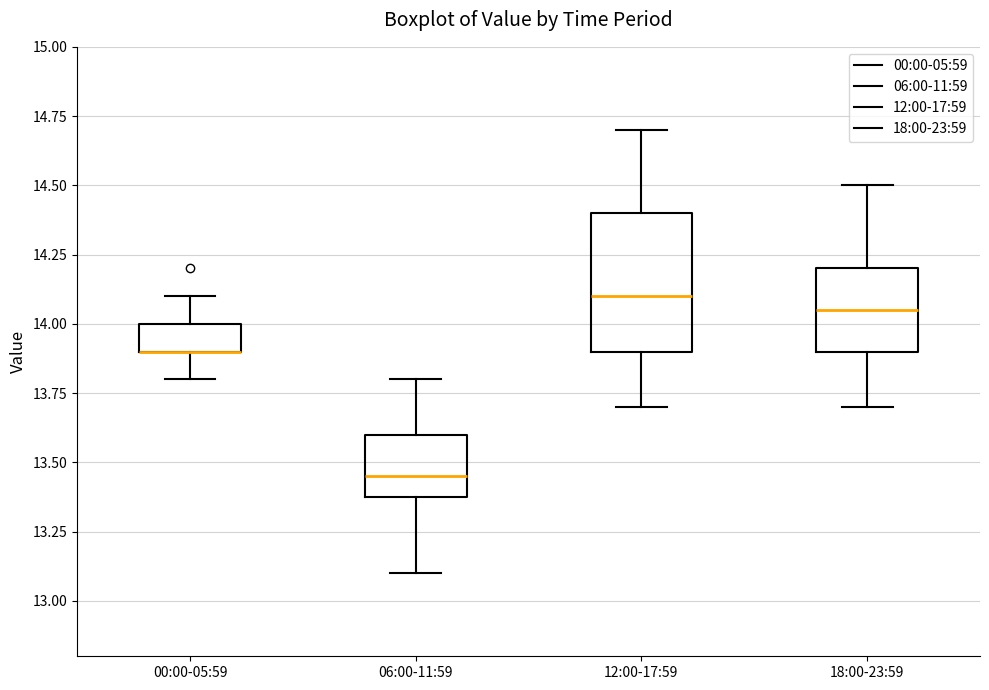

Reading left to right, read every box against the y-axis: the position of its median line, the range the box covers, and the ends of its whiskers. The values are not printed on the chart, so give them approximately, as read against the axis.

00:00-05:59: median 13.90 (drawn on the box's lower edge), box 13.90 to 14.00, whiskers 13.80 to 14.10
06:00-11:59: median 13.45, box 13.40 to 13.60, whiskers 13.10 to 13.80
12:00-17:59: median 14.10, box 13.90 to 14.40, whiskers 13.70 to 14.70
18:00-23:59: median 14.05, box 13.90 to 14.20, whiskers 13.70 to 14.50